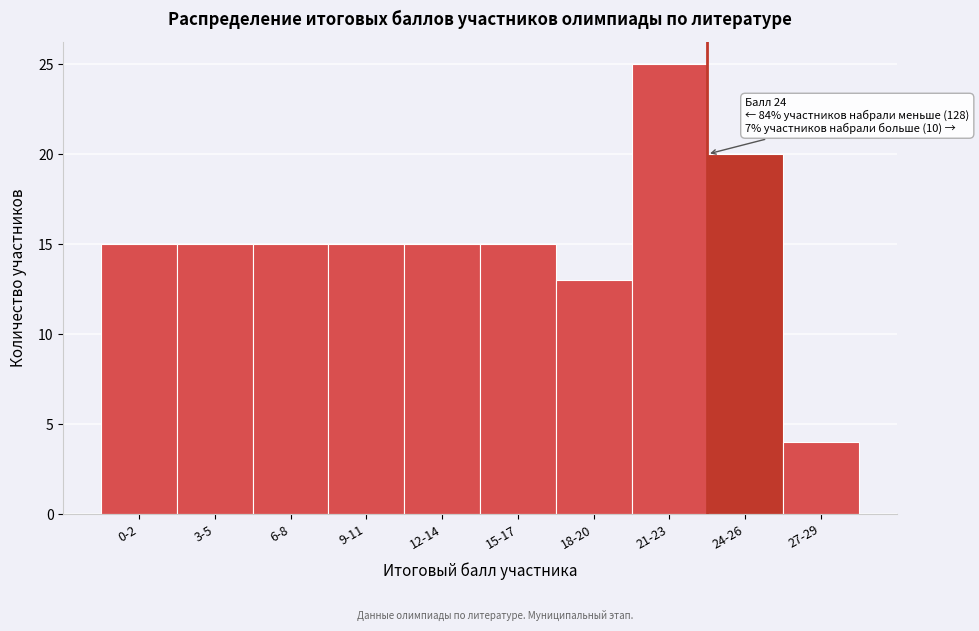

Reading right to left, list all the values displayed in this chart.

27-29=4	24-26=20	21-23=25	18-20=13	15-17=15	12-14=15	9-11=15	6-8=15	3-5=15	0-2=15